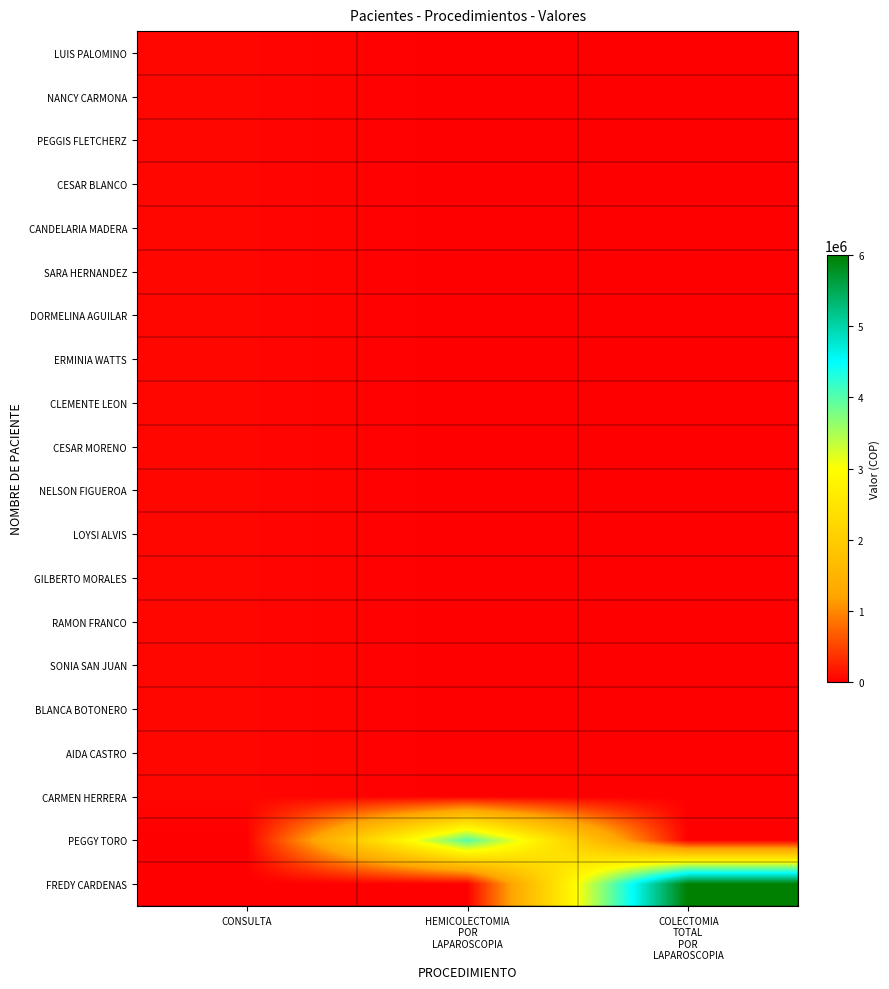

Rank the series by their maximum value, from highest to lowest.

FREDY CARDENAS, PEGGY TORO, LUIS PALOMINO, NANCY CARMONA, PEGGIS FLETCHERZ, CESAR BLANCO, CANDELARIA MADERA, SARA HERNANDEZ, DORMELINA AGUILAR, ERMINIA WATTS, CLEMENTE LEON, CESAR MORENO, NELSON FIGUEROA, LOYSI ALVIS, GILBERTO MORALES, RAMON FRANCO, SONIA SAN JUAN, BLANCA BOTONERO, AIDA CASTRO, CARMEN HERRERA